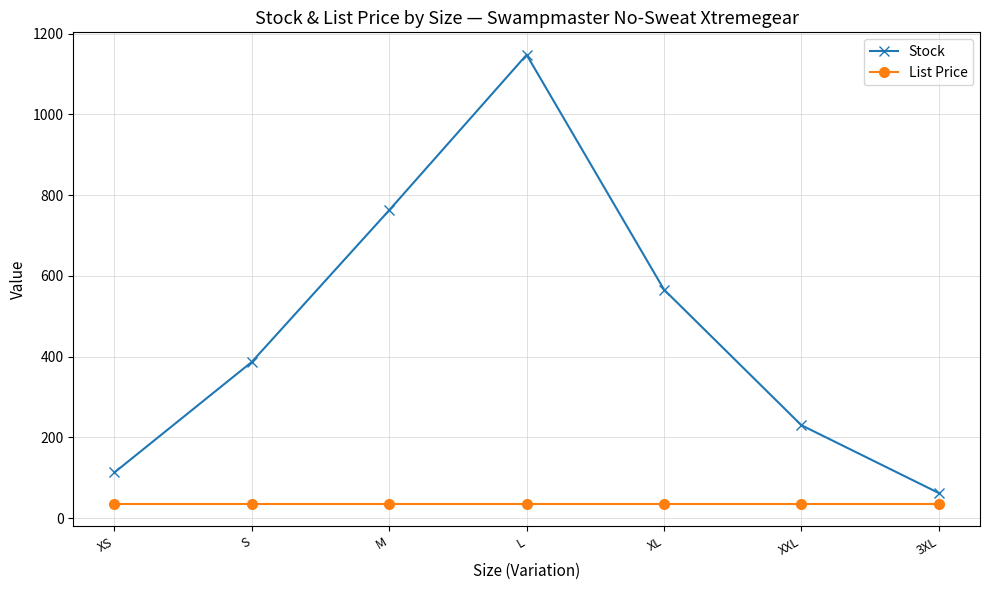

What position from the right is S?

6